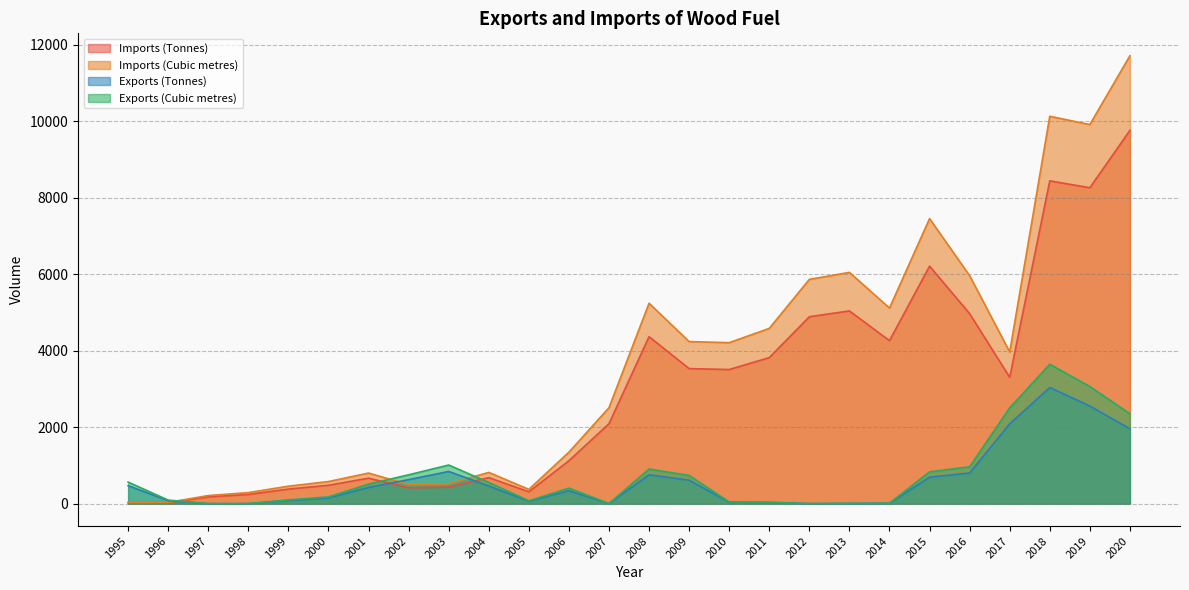

What is the spread (max minus min) of values at 1996?

66